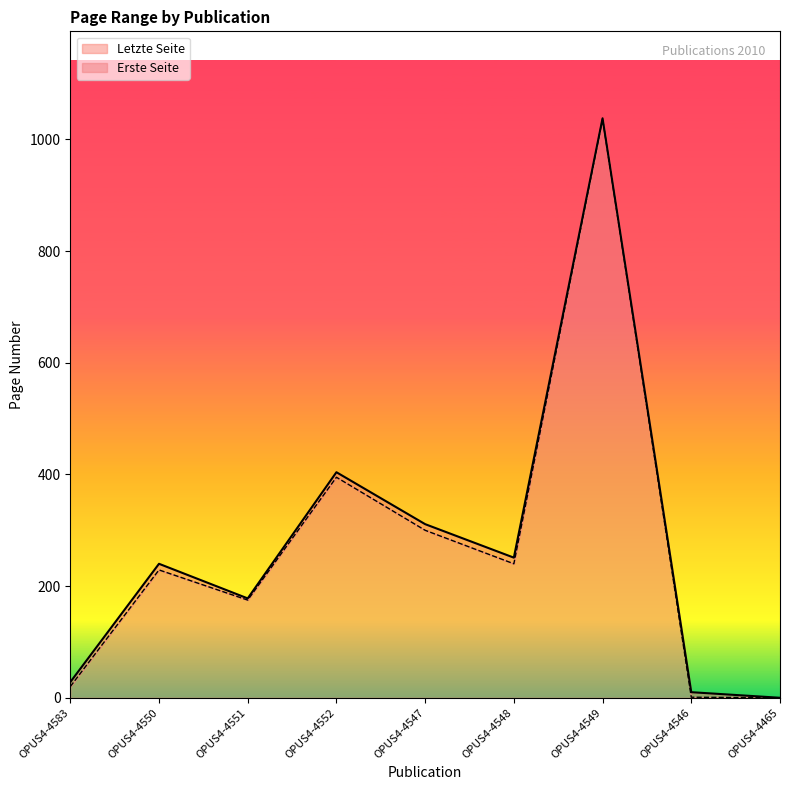

Which series has the largest range (max minus min)?

Letzte Seite